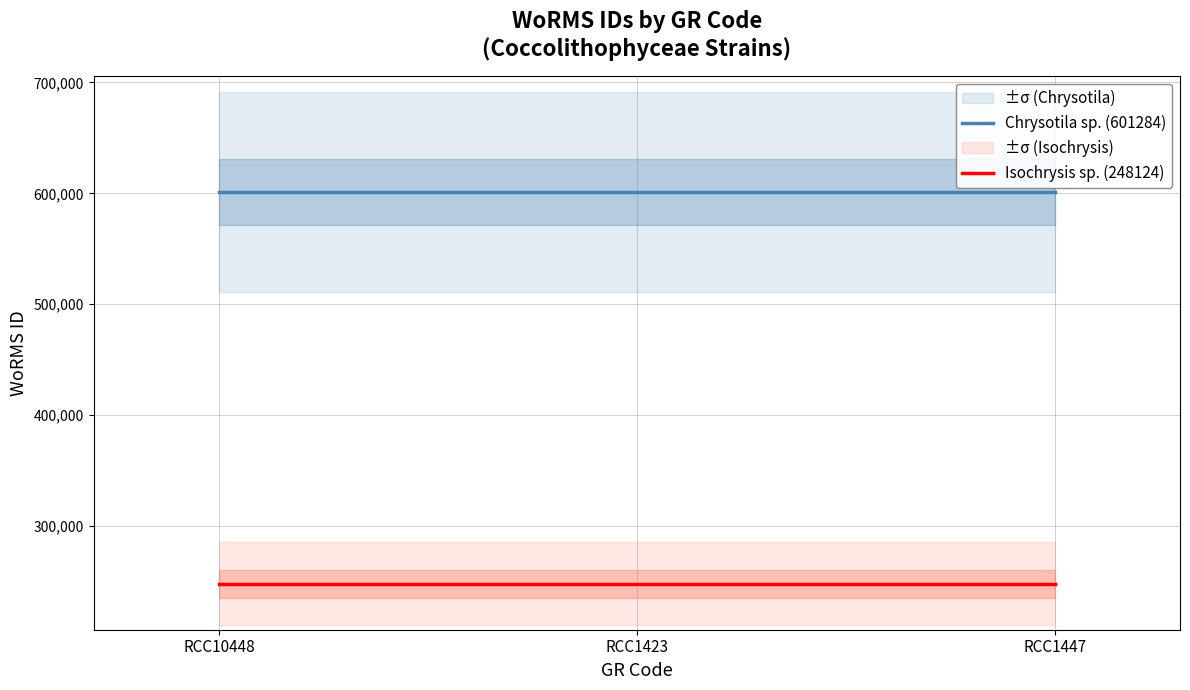

Is the value of Isochrysis sp. (248124) at RCC10448 greater than the value of Chrysotila sp. (601284) at RCC1423?

No